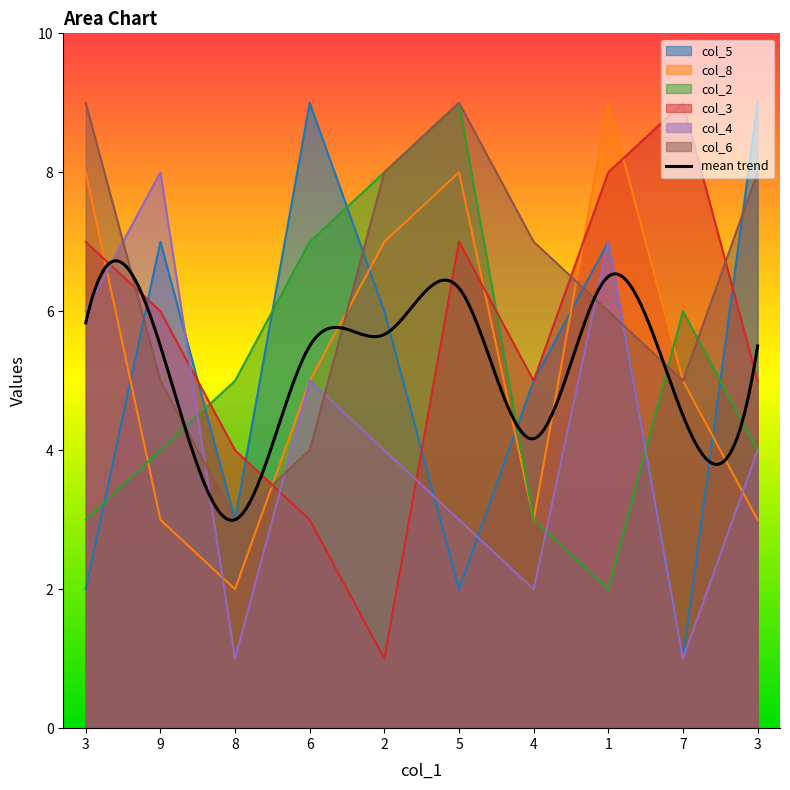

Between 6 and 9, which is larger?

6